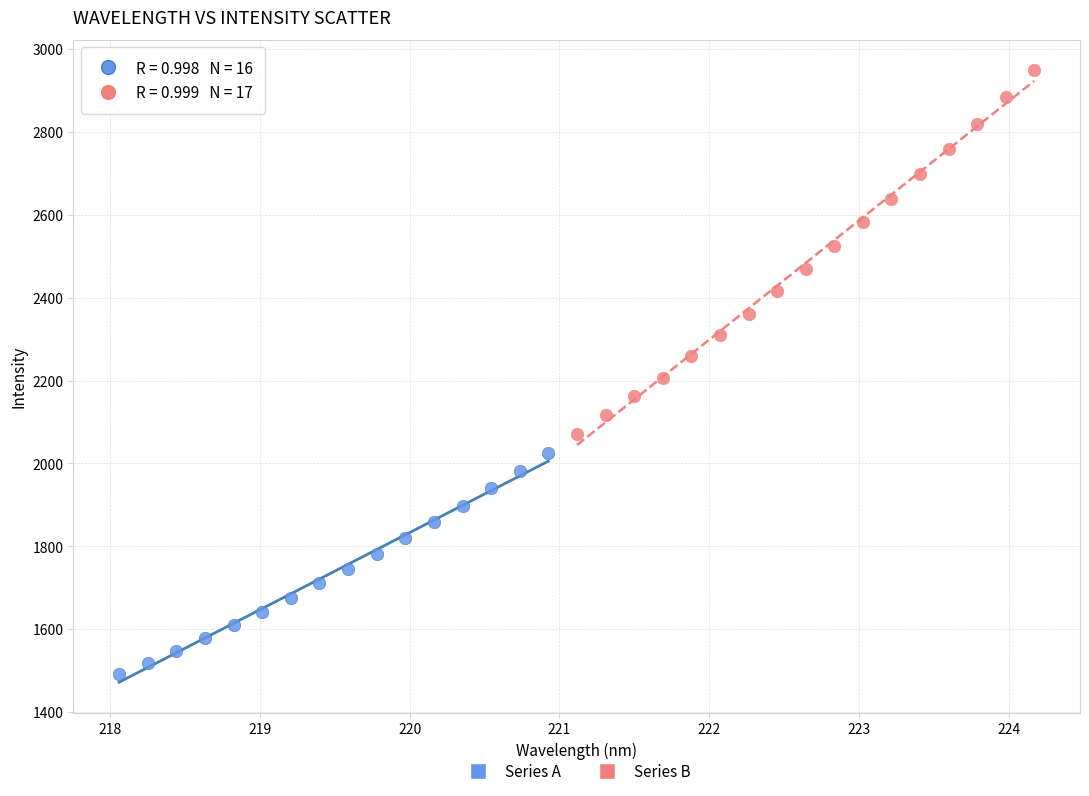

What are all the series names shown in the legend?

Series A, Series B